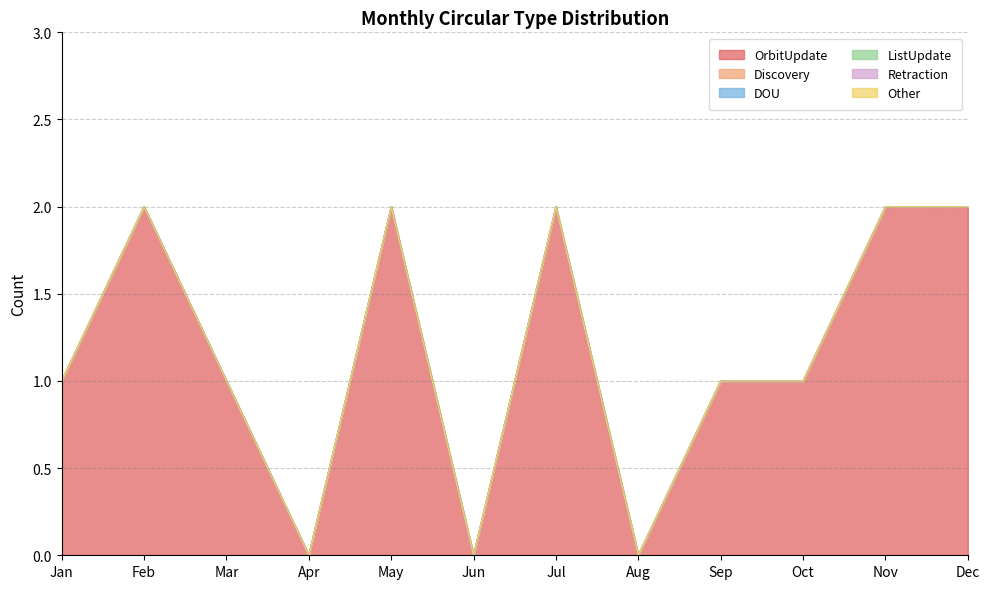

Is the value of Other at Mar greater than the value of ListUpdate at Aug?

No